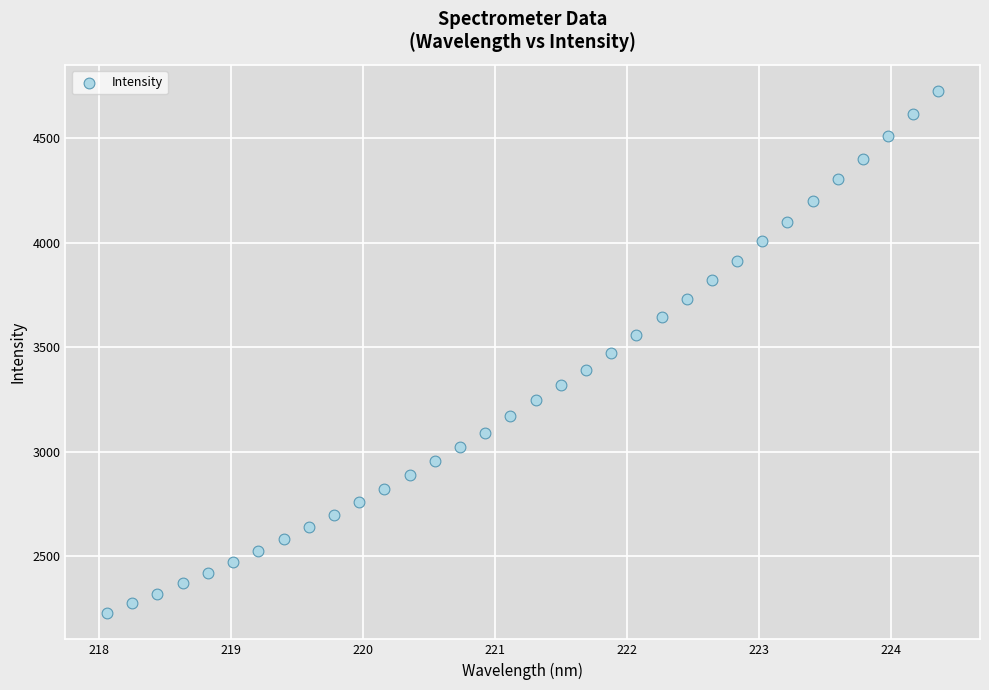

What is the range of X values (max minus min)?

6.3